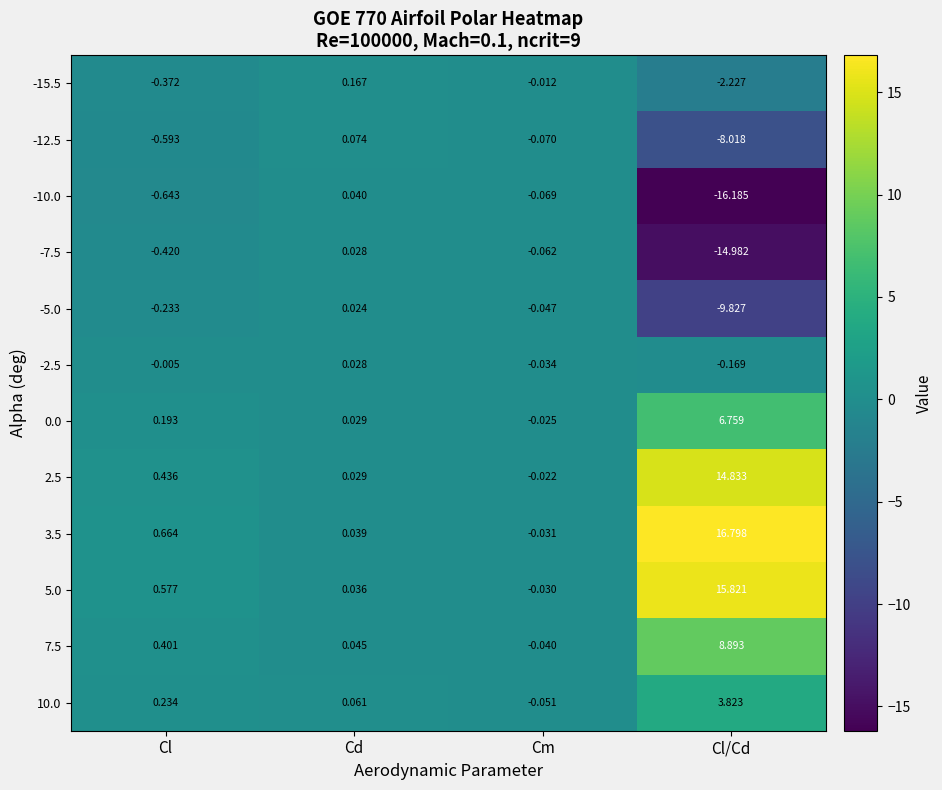

Is the value of 2.5 at Cm greater than the value of 0.0 at Cl?

No